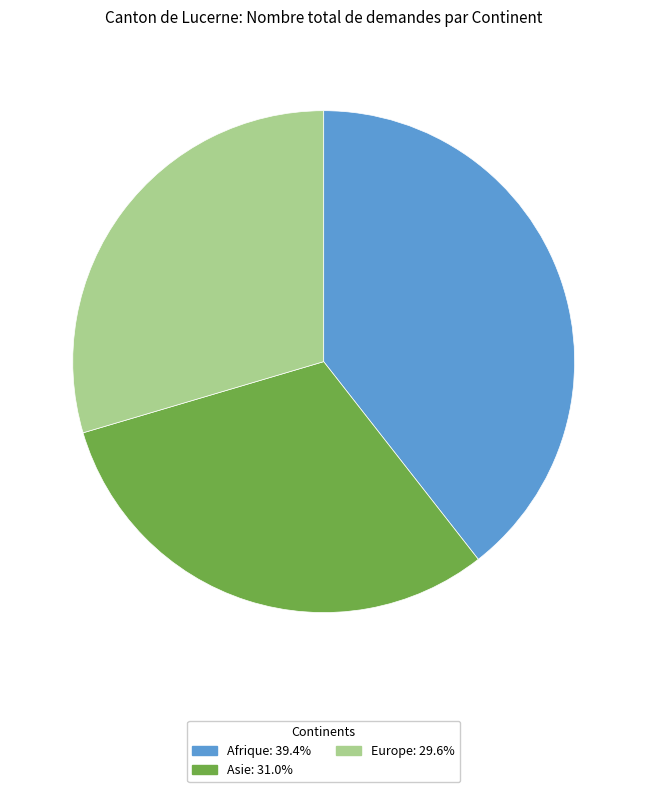

Is there a majority slice in this chart?

No